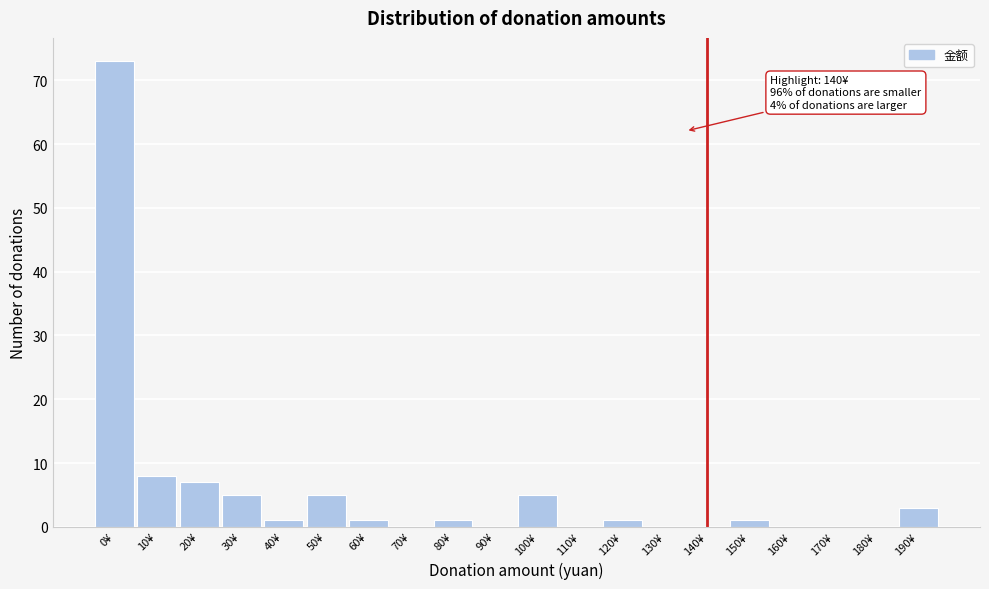

Reading left to right, list all the values displayed in this chart.

0¥=73	10¥=8	20¥=7	30¥=5	40¥=1	50¥=5	60¥=1	70¥=0	80¥=1	90¥=0	100¥=5	110¥=0	120¥=1	130¥=0	140¥=0	150¥=1	160¥=0	170¥=0	180¥=0	190¥=3